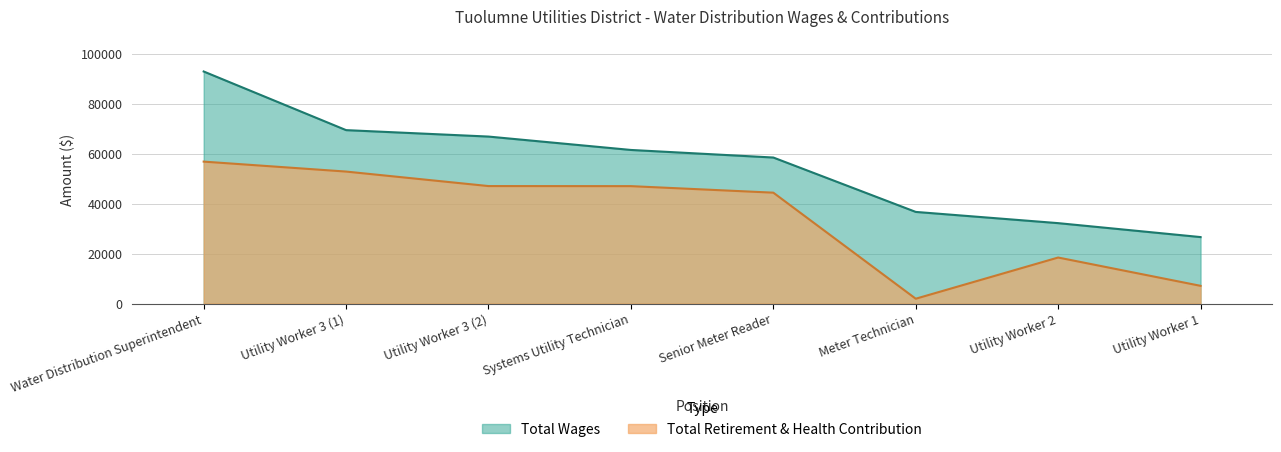

Rank the categories by Total Wages value from highest to lowest.

Water Distribution Superintendent, Utility Worker 3 (1), Utility Worker 3 (2), Systems Utility Technician, Senior Meter Reader, Meter Technician, Utility Worker 2, Utility Worker 1